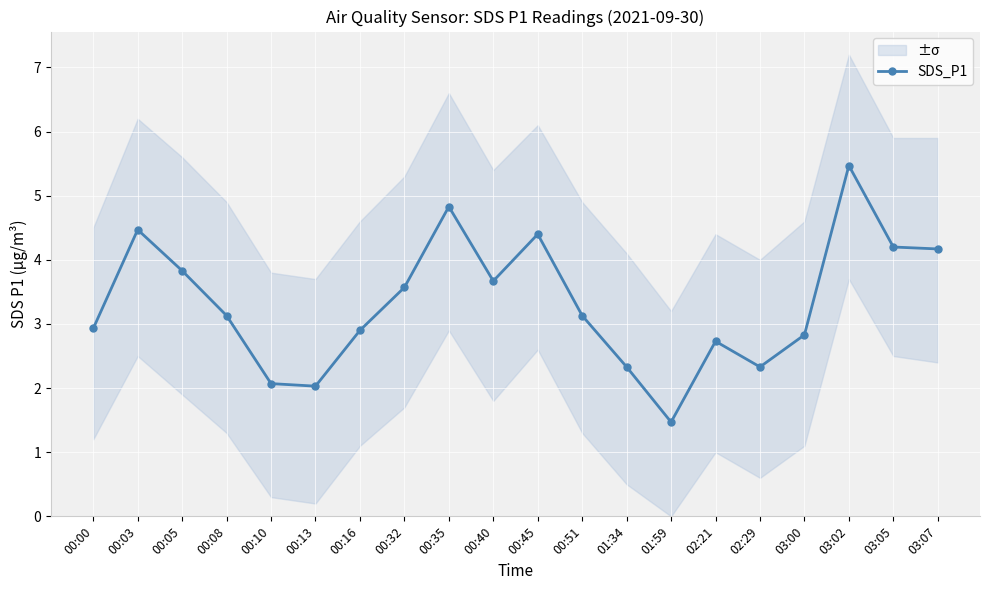

Is it true that the value at 00:10 is 1.0?

False